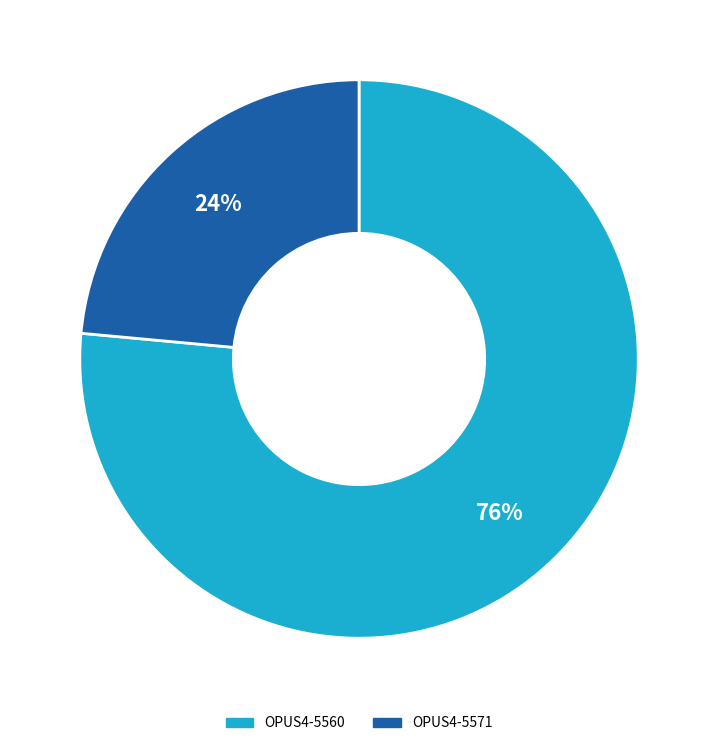

To the nearest percent, what is the combined percentage of OPUS4-5560 and OPUS4-5571?

100%